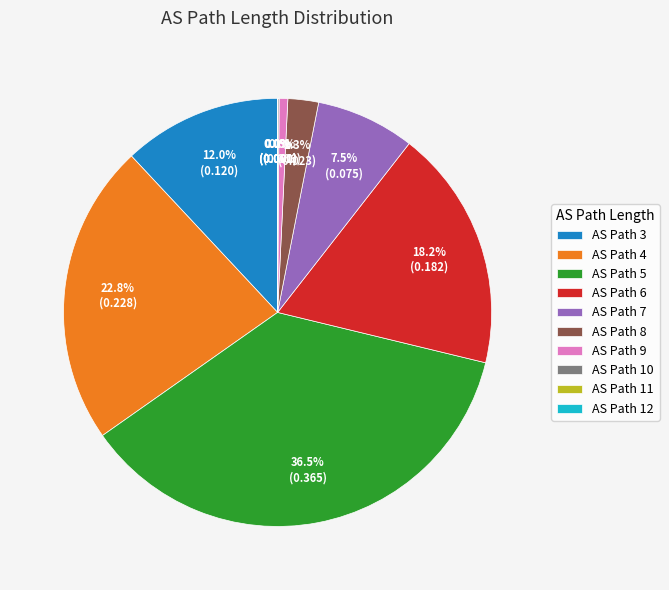

Which category has the biggest portion of the pie?

AS Path 5